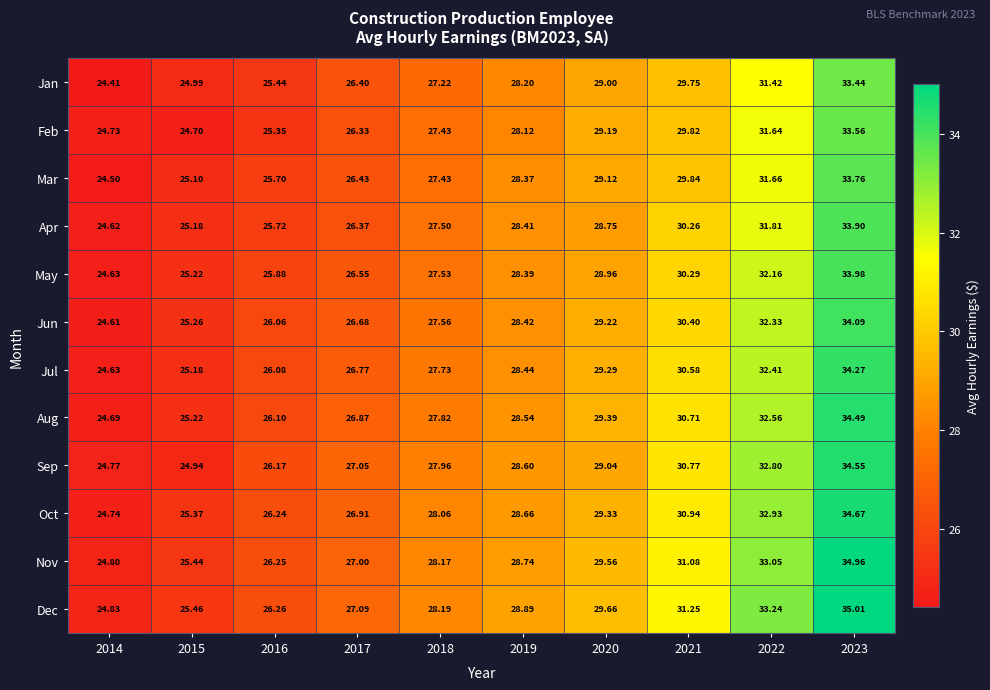

Is the value of Jan at 2019 greater than the value of Feb at 2020?

No